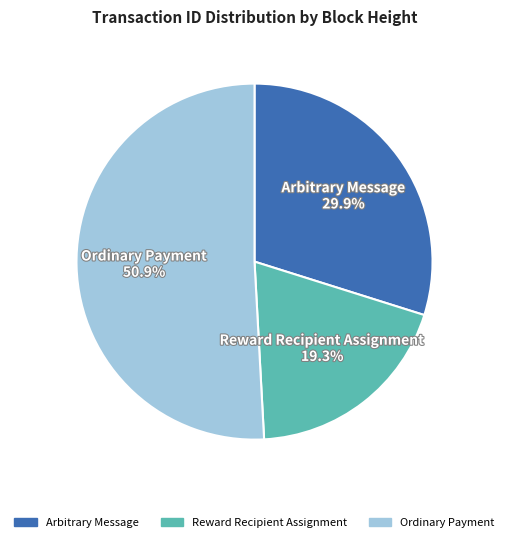

How many segments does this pie chart have?

3